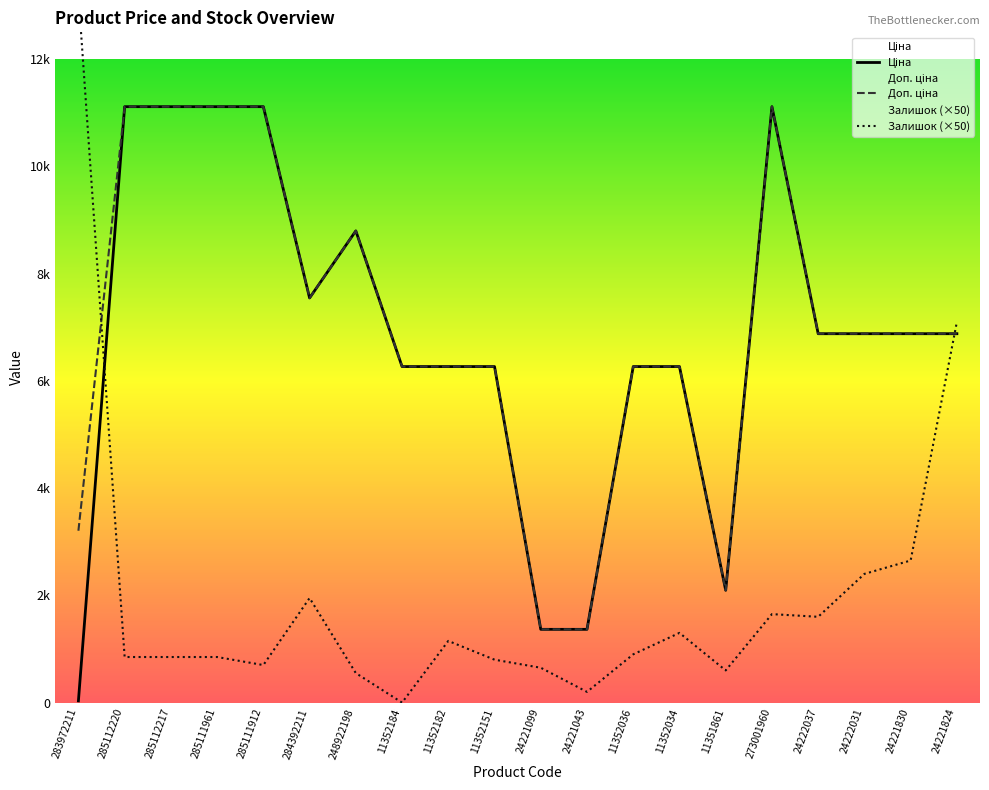

Does the chart have visible grid lines?

No